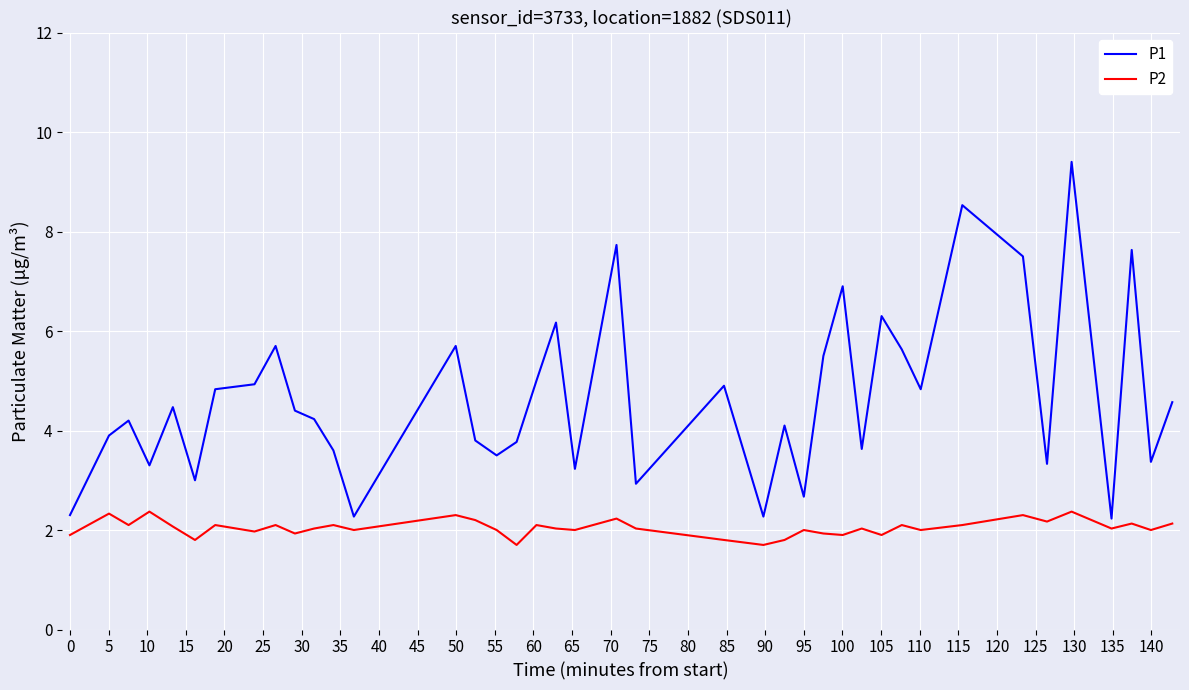

What is the minimum value for P1?

2.2